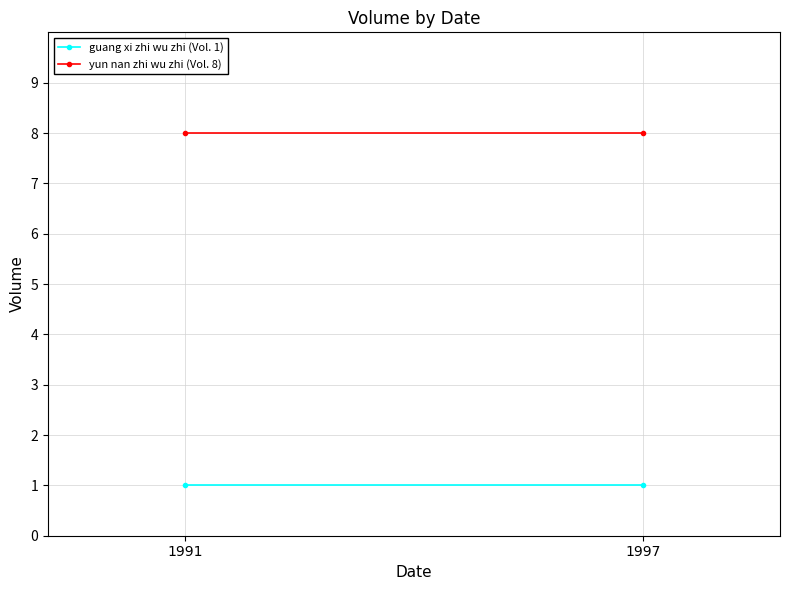

Is this an area chart (filled region under the line)?

No